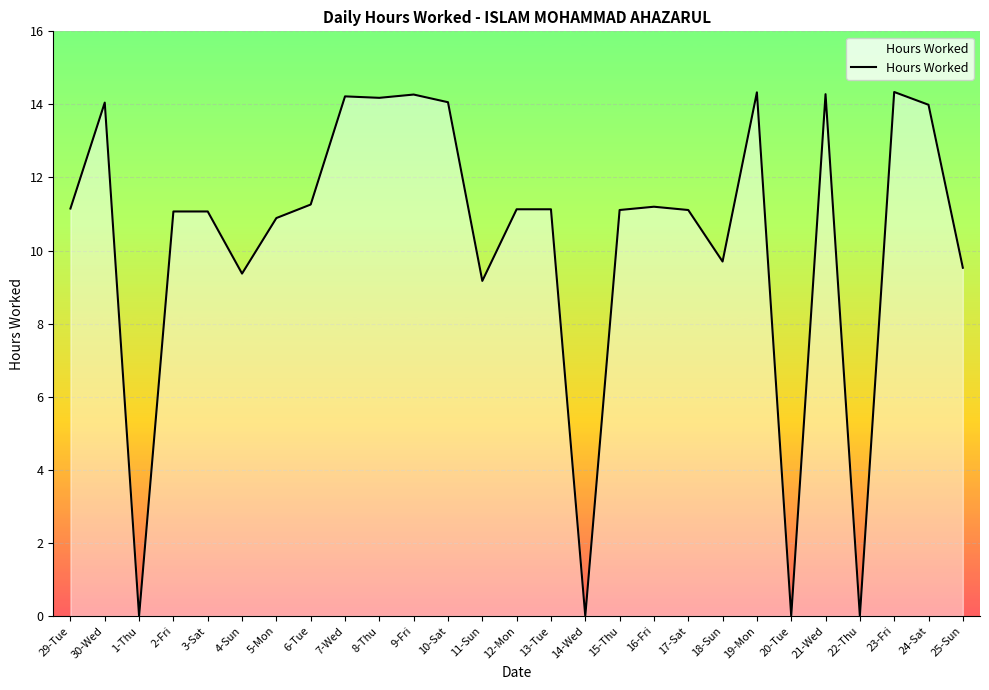

Approximately how many times larger is the value at 5-Mon compared to 9-Fri?

0.8